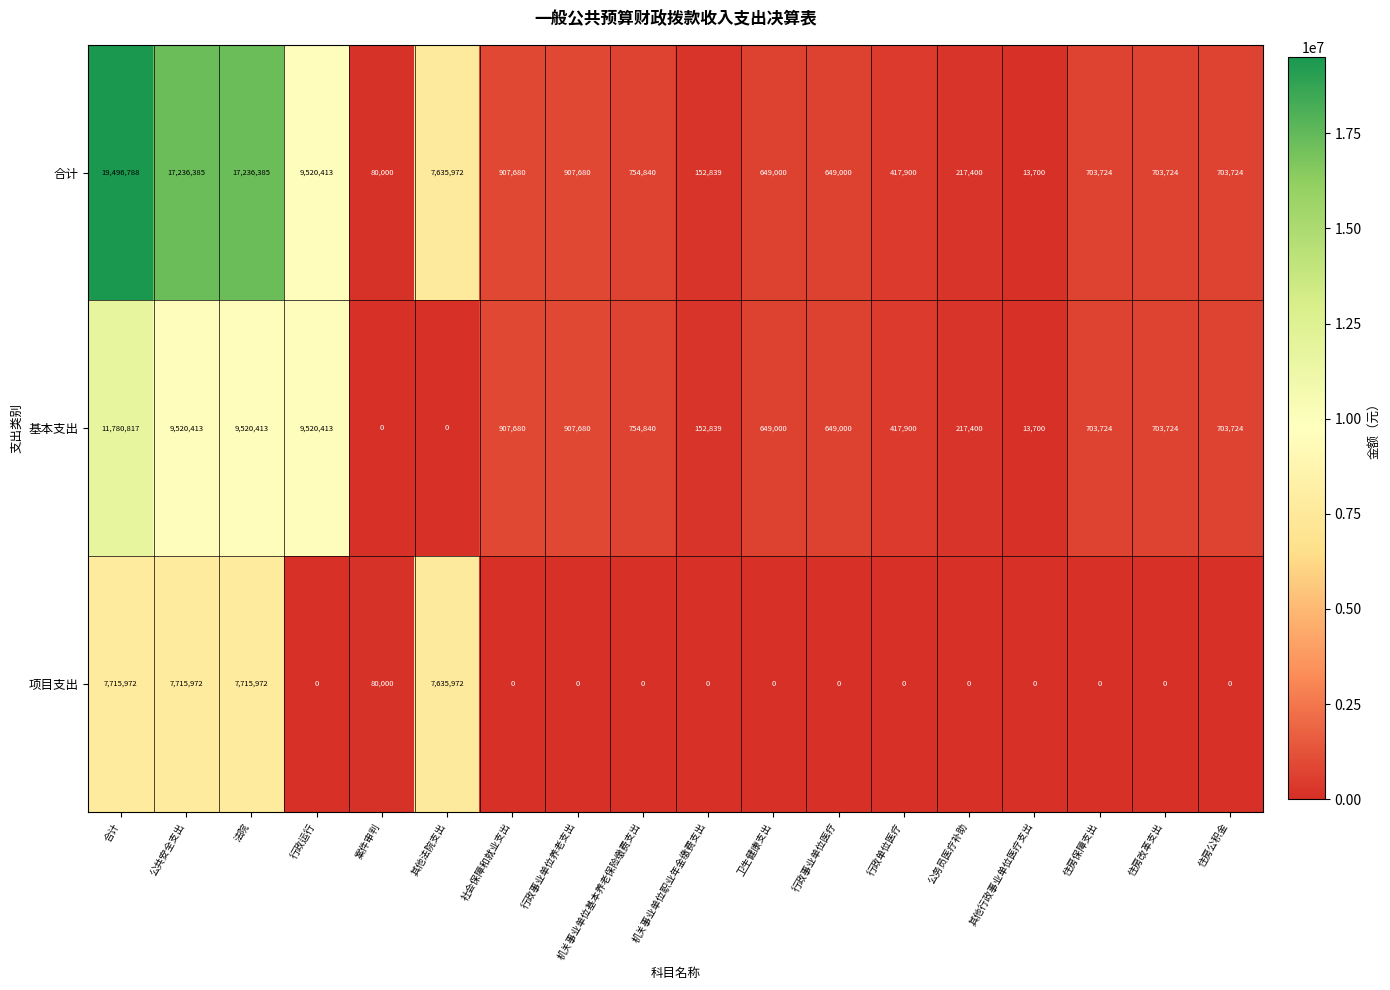

What is the total value across all series at 行政事业单位医疗?

1298000